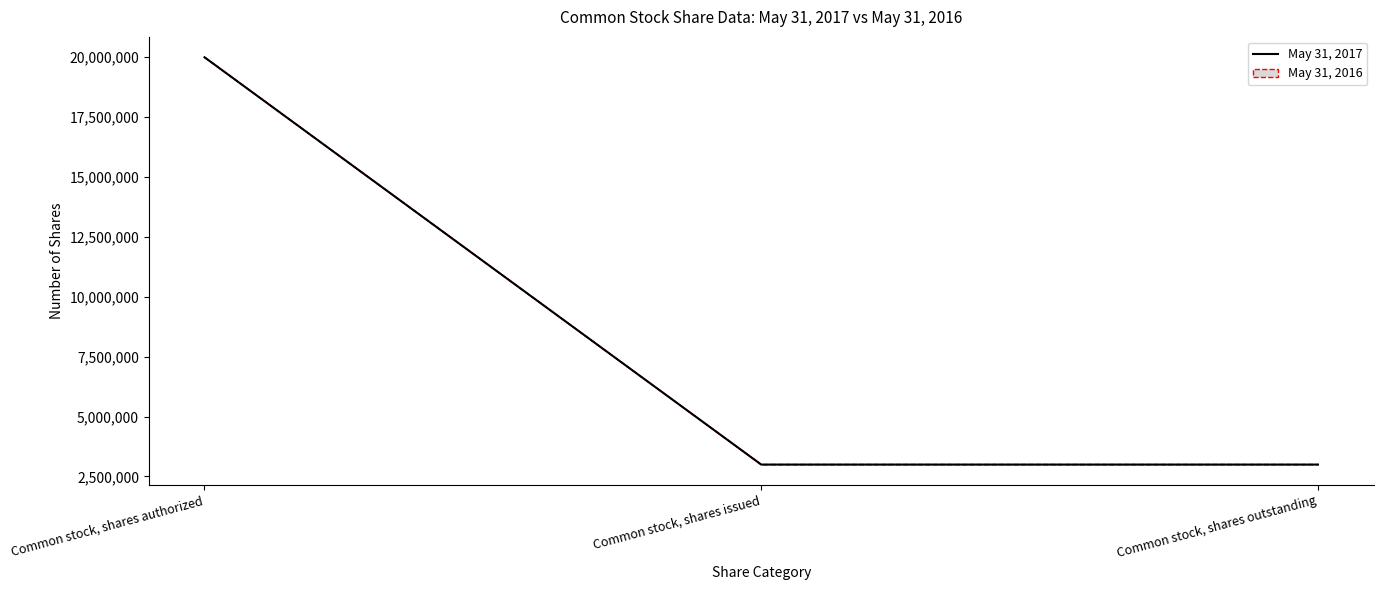

Between Common stock, shares authorized and Common stock, shares issued, which is larger?

Common stock, shares authorized